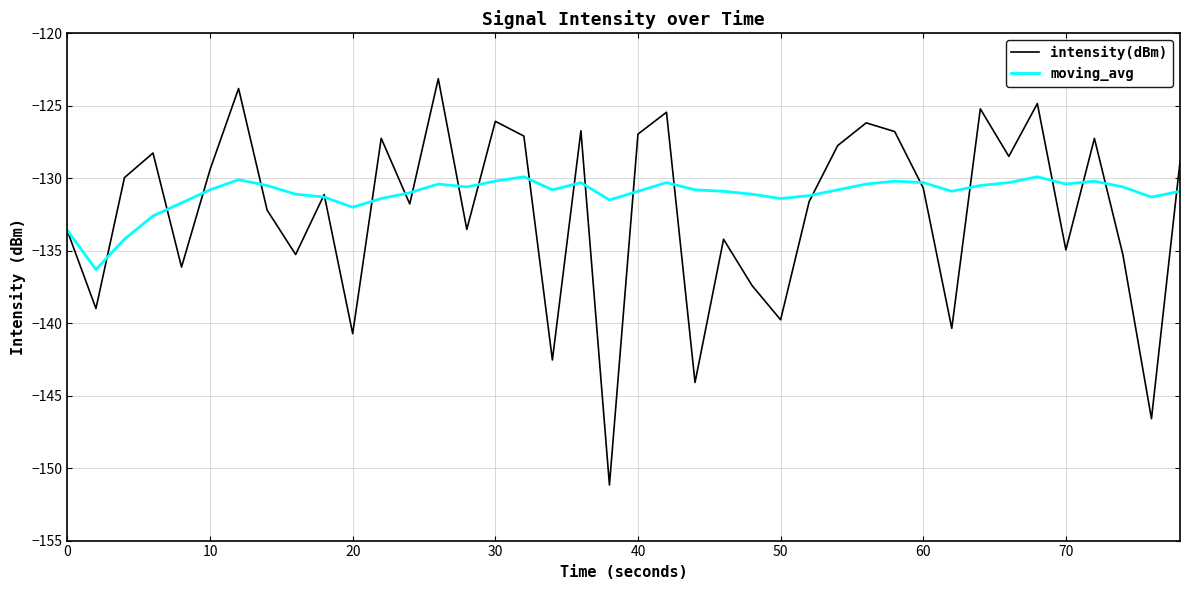

What is the minimum value for moving_avg?

-136.3